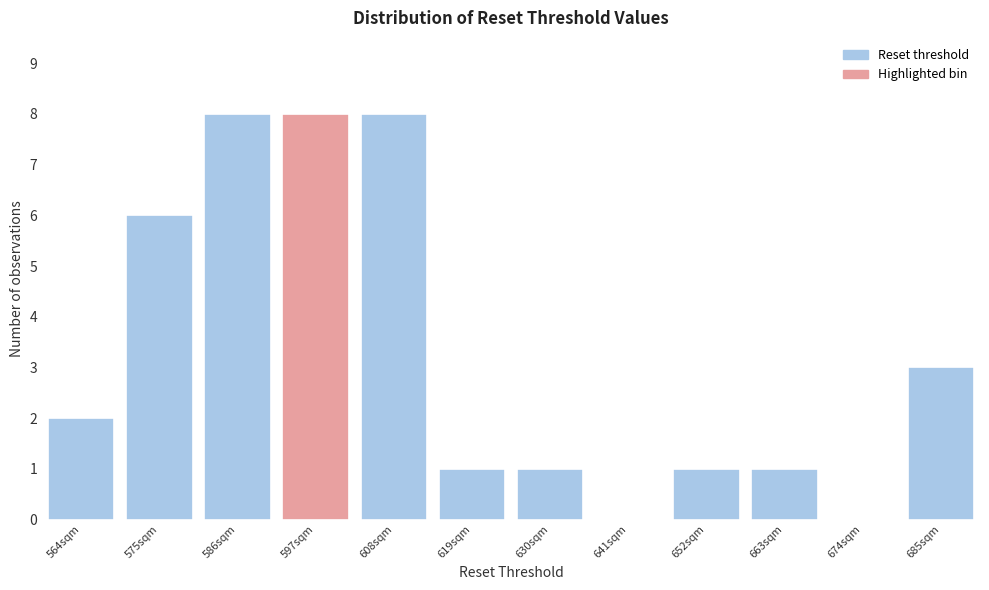

Reading right to left, extract all data points from this chart.

685sqm=3	674sqm=0	663sqm=1	652sqm=1	641sqm=0	630sqm=1	619sqm=1	608sqm=8	597sqm=8	586sqm=8	575sqm=6	564sqm=2